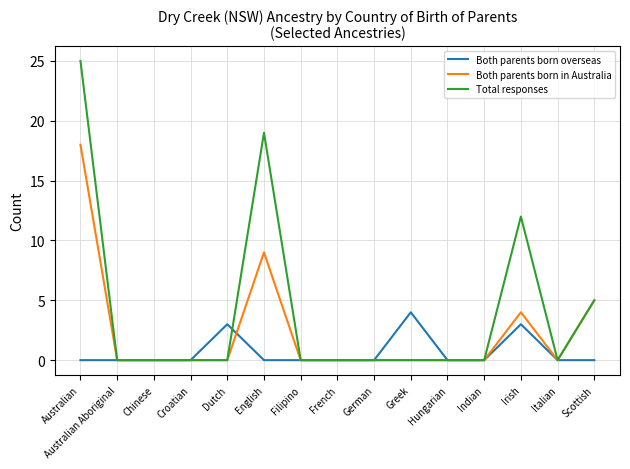

What is the total value across all series at Dutch?

3